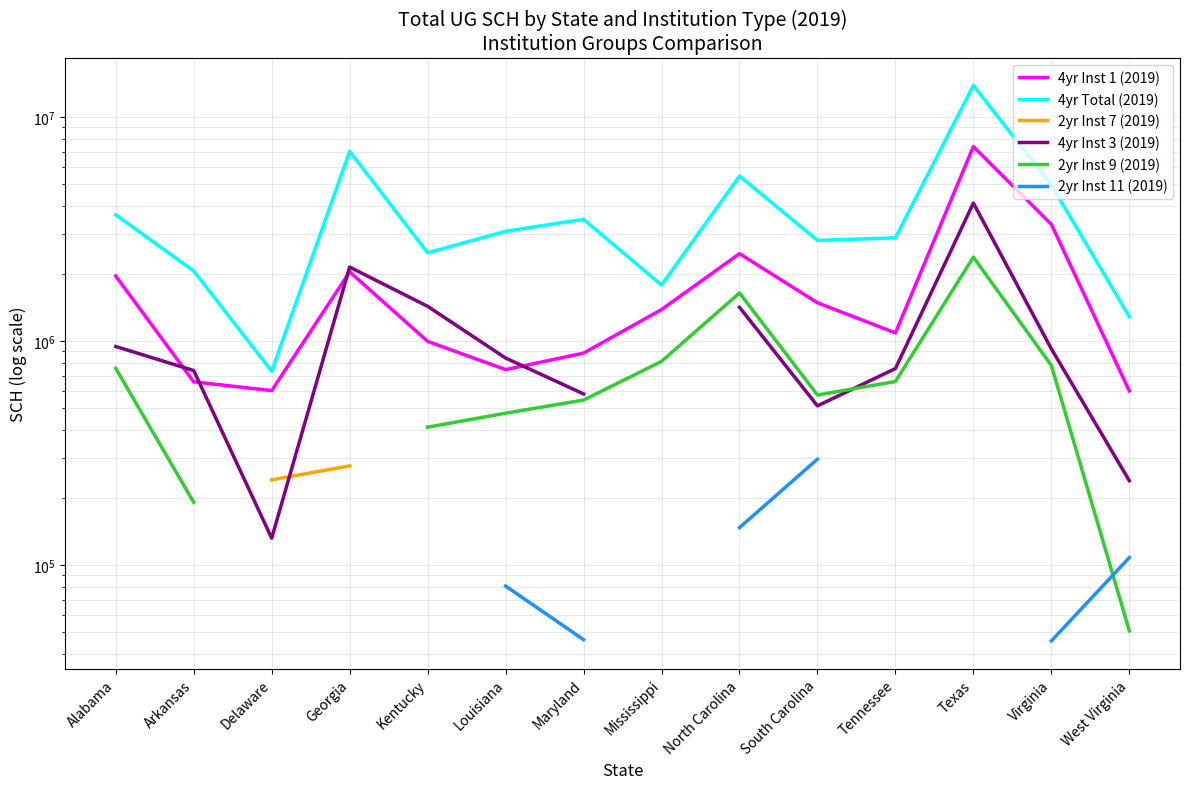

What is the sum of the 4yr Inst 1 (2019) values at Georgia and Alabama?

3985571.5